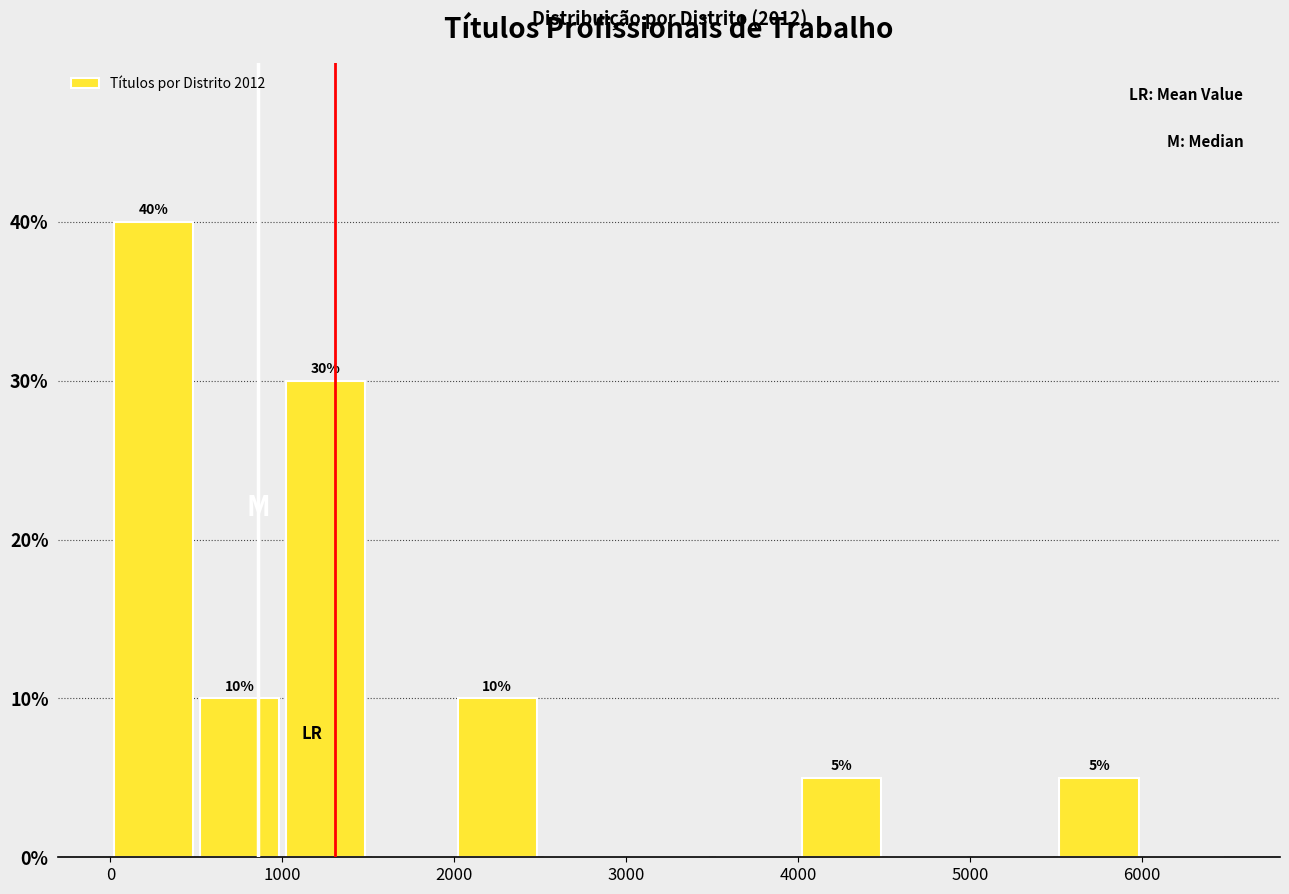

Which range on the x-axis has the tallest bar?

0 to 500